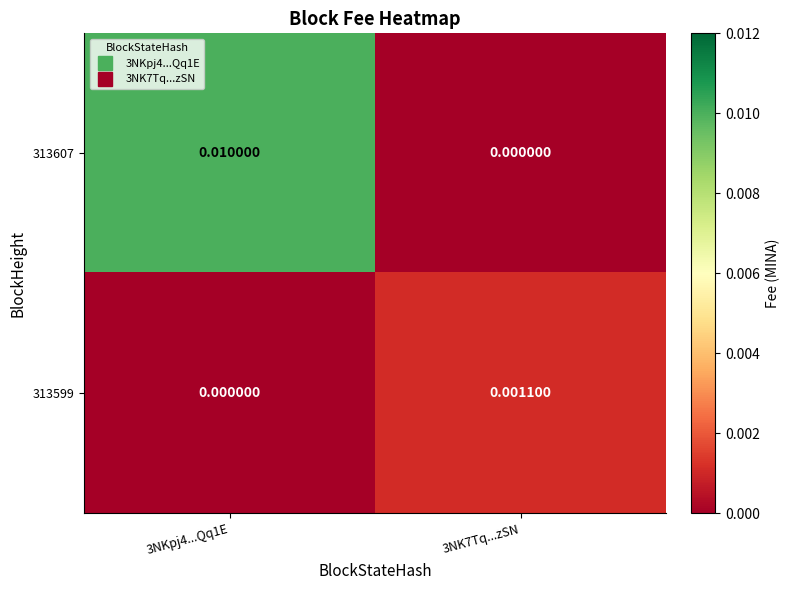

How many categories are shown in the chart?

2